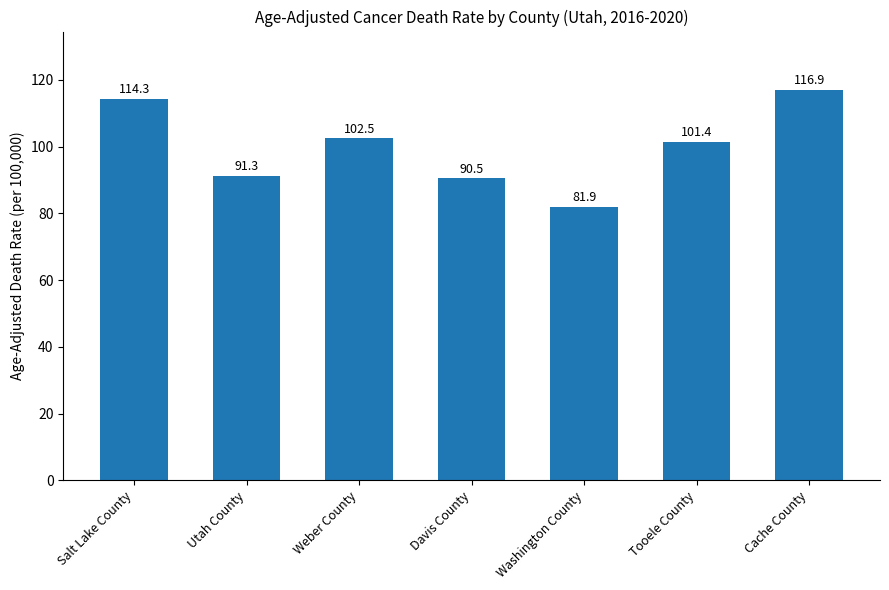

How many data points does each series have?

7